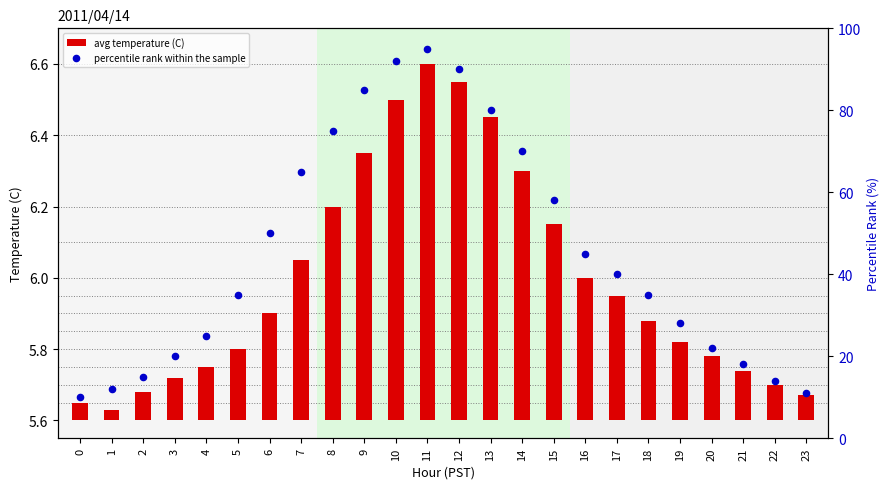

What are all the series names shown in the legend?

avg temperature (C), percentile rank within the sample